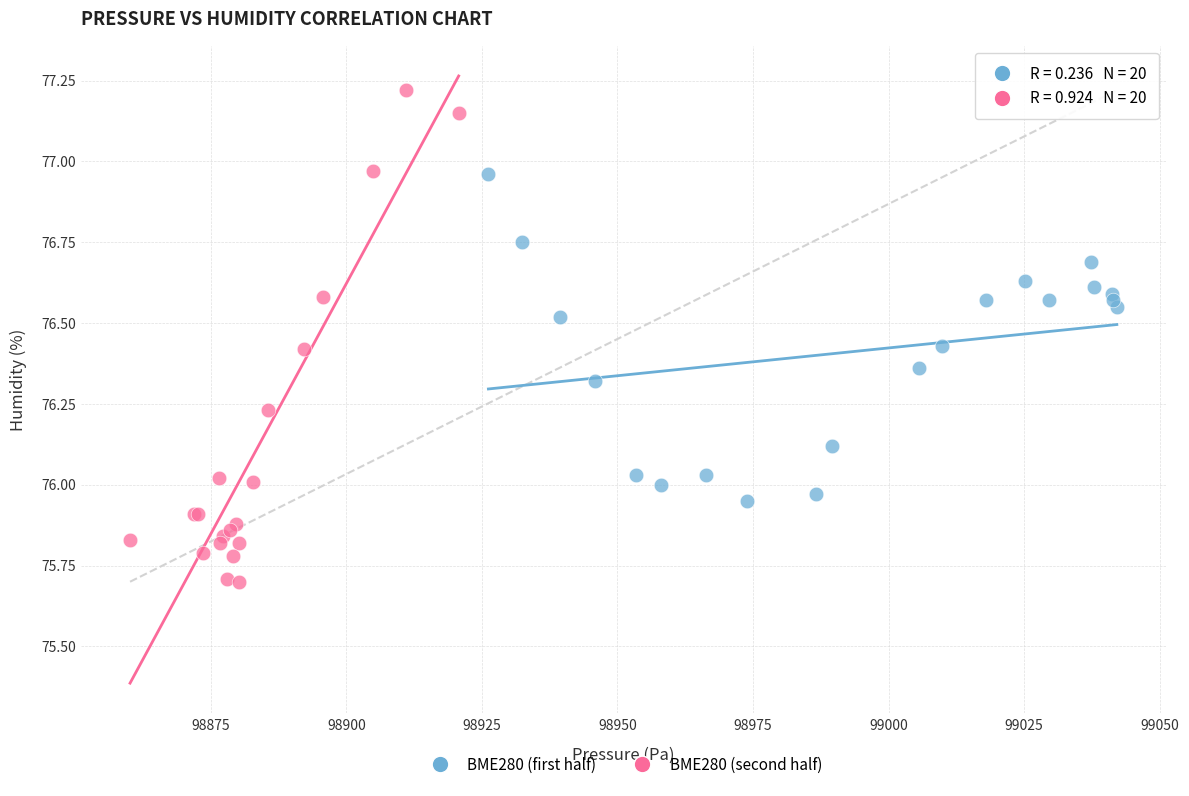

Which series has the largest Y range (max minus min)?

BME280 (second half)